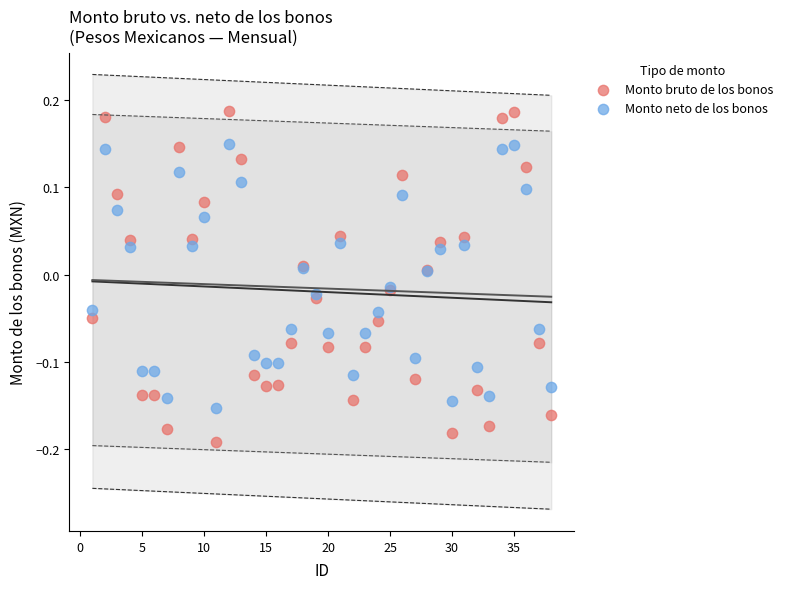

Which series contains the lowest Y value?

Monto bruto de los bonos